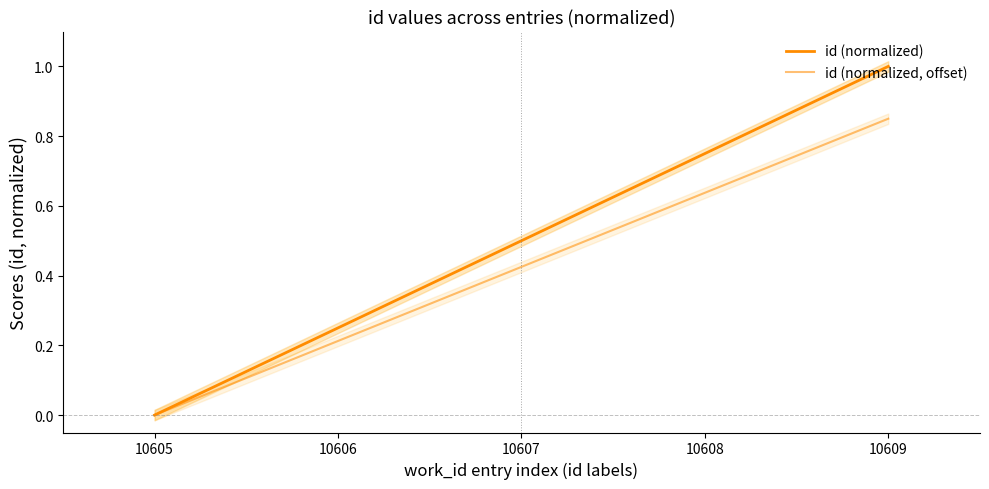

Reading right to left, extract all data points from this chart.

id (normalized): 10609=1.0	10608=0.8	10607=0.5	10606=0.2	10605=0.0
id (normalized, offset): 10609=0.8	10608=0.6	10607=0.4	10606=0.2	10605=0.0